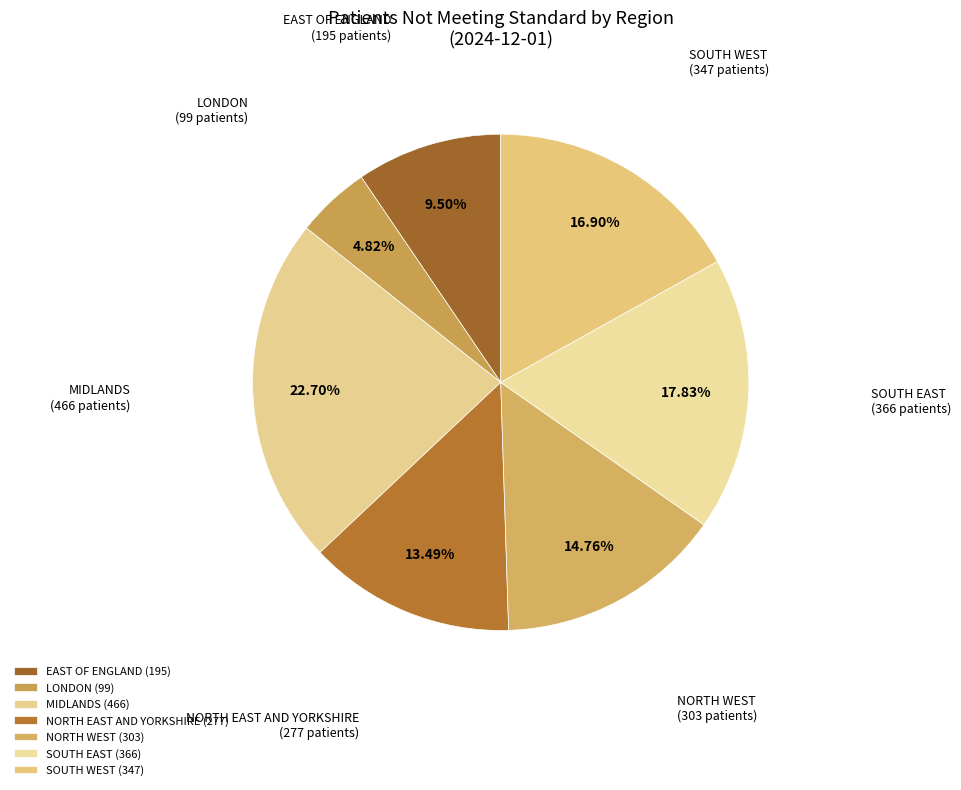

Approximately how many times larger is the value at NORTH EAST AND YORKSHIRE compared to SOUTH EAST?

0.8